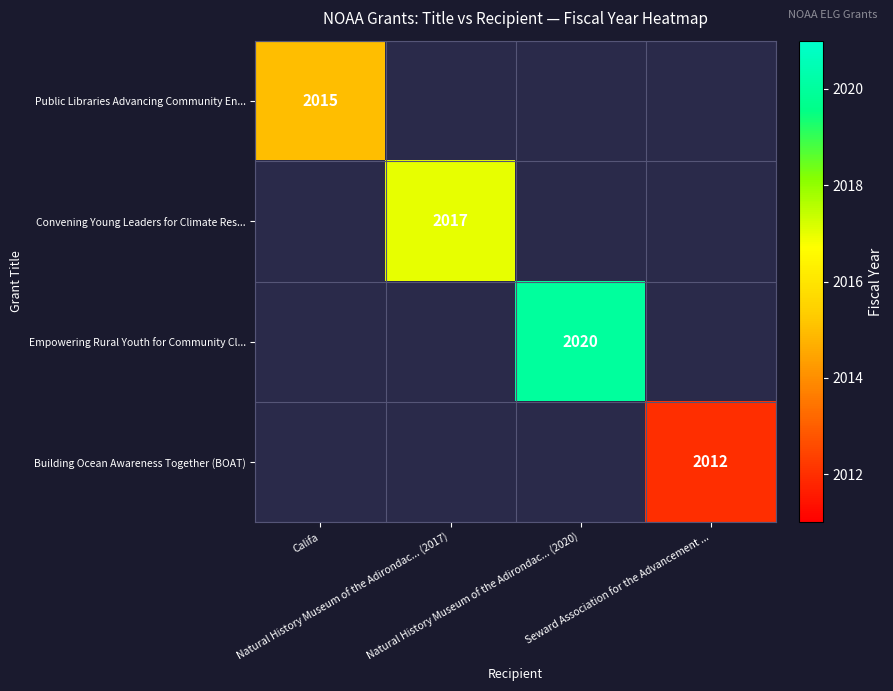

Count the number of categories in the chart.

4